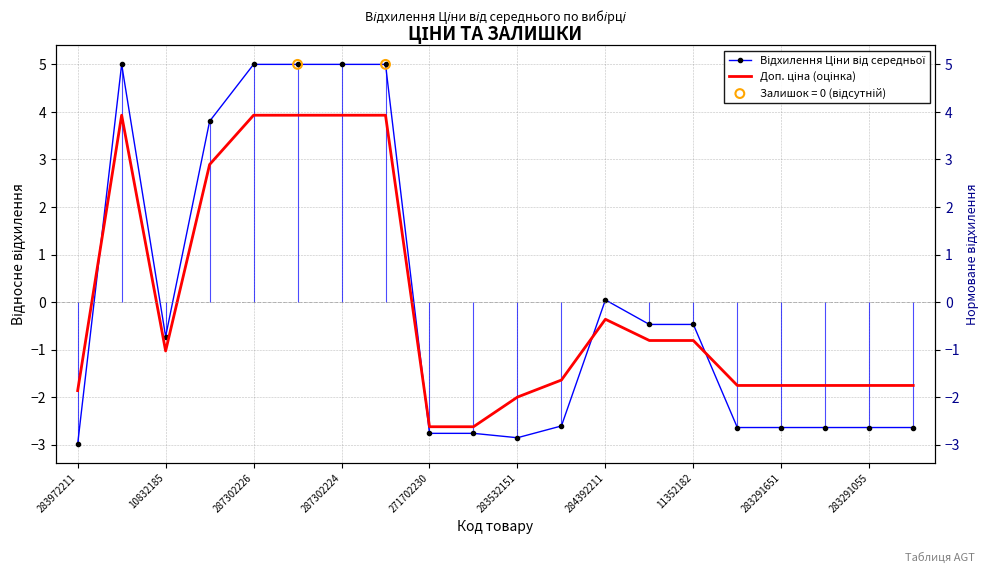

Which series has the largest total across all categories?

Відхилення Ціни від середньої